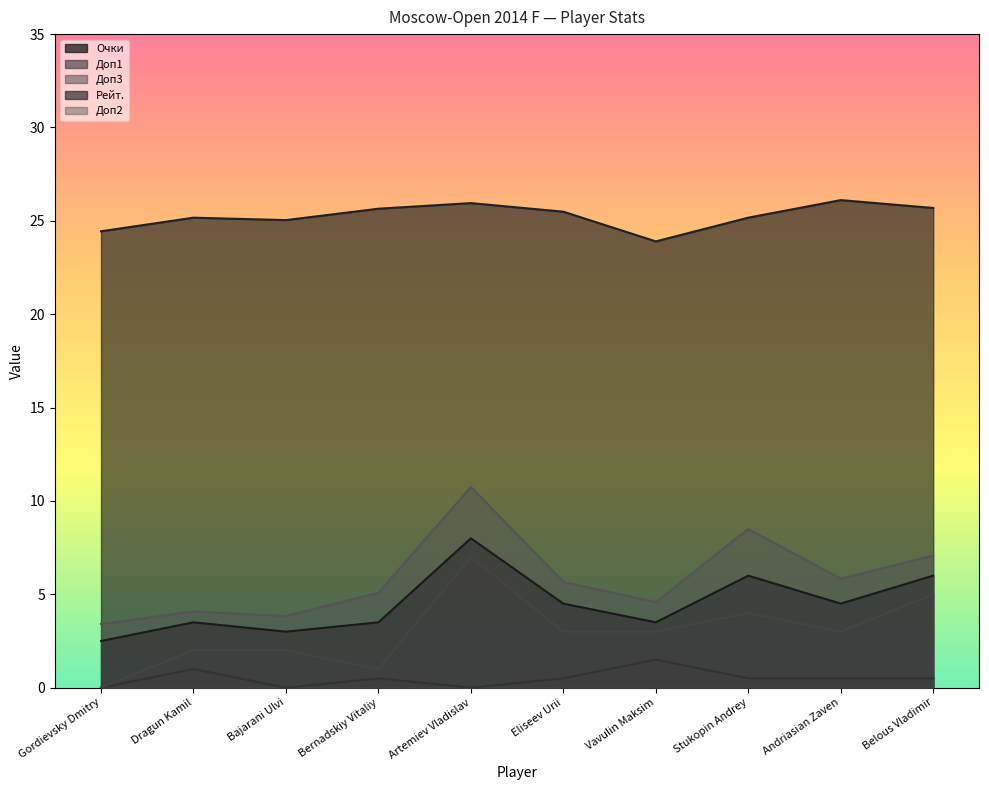

Where is the first local maximum for Доп1?

Dragun Kamil